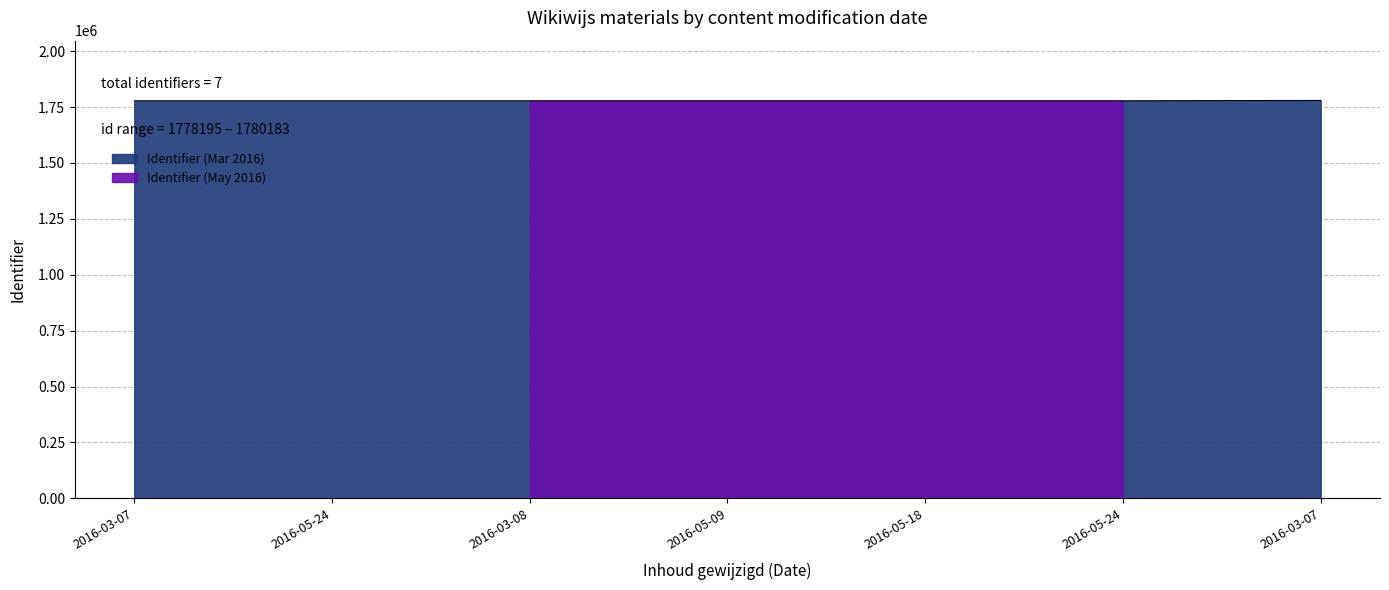

Is it true that the value at 2016-03-07 is 1122913?

False